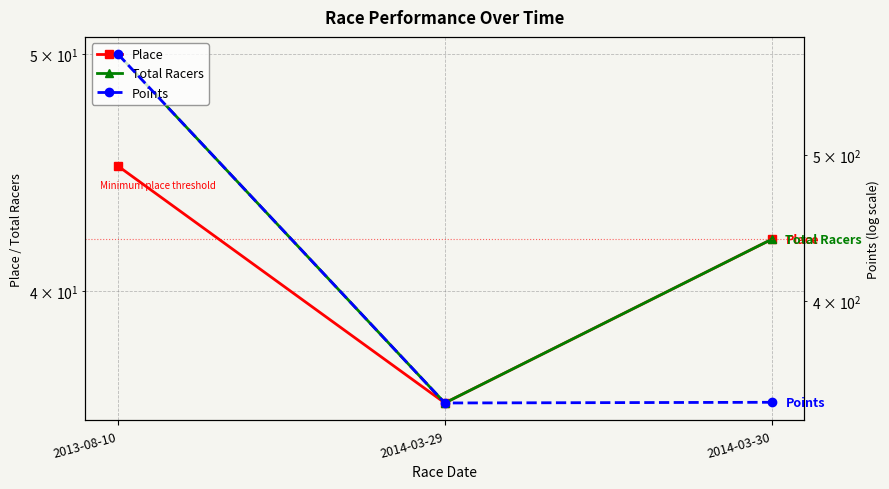

Where does the Place series first go above 42?

2013-08-10